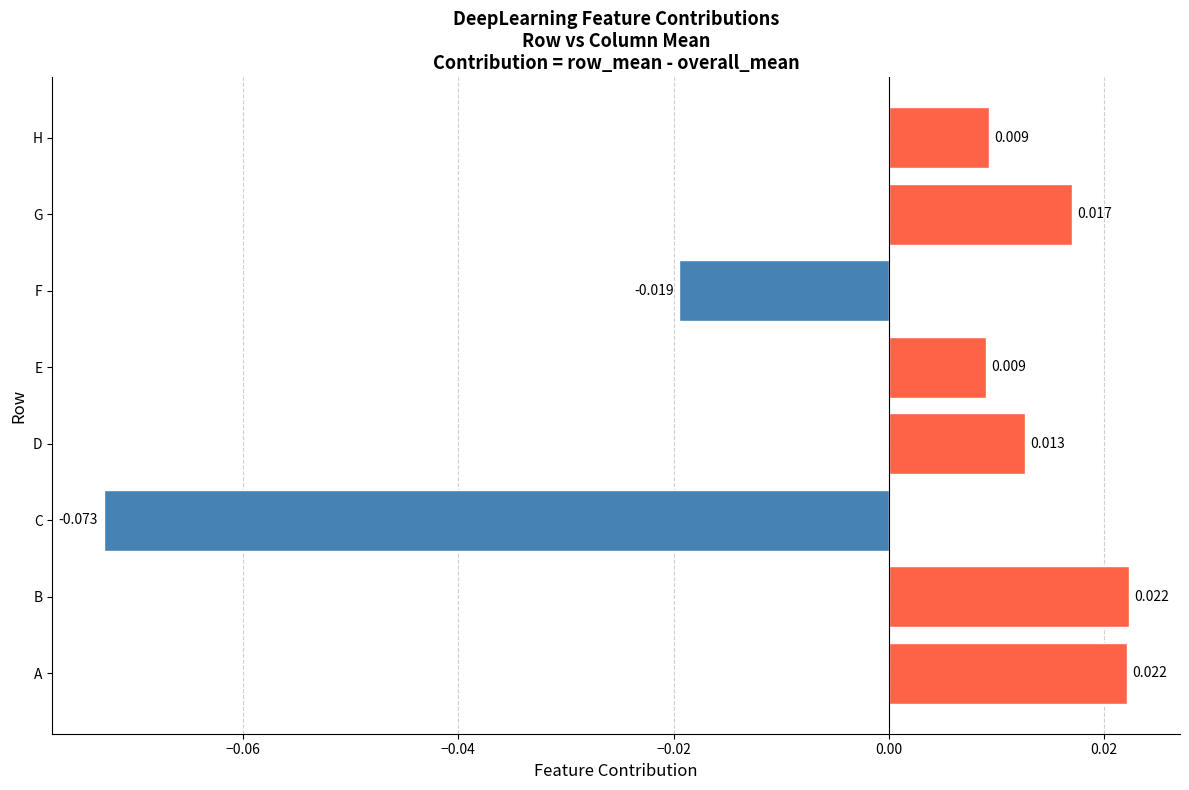

At which category does the chart reach its minimum across all series?

C